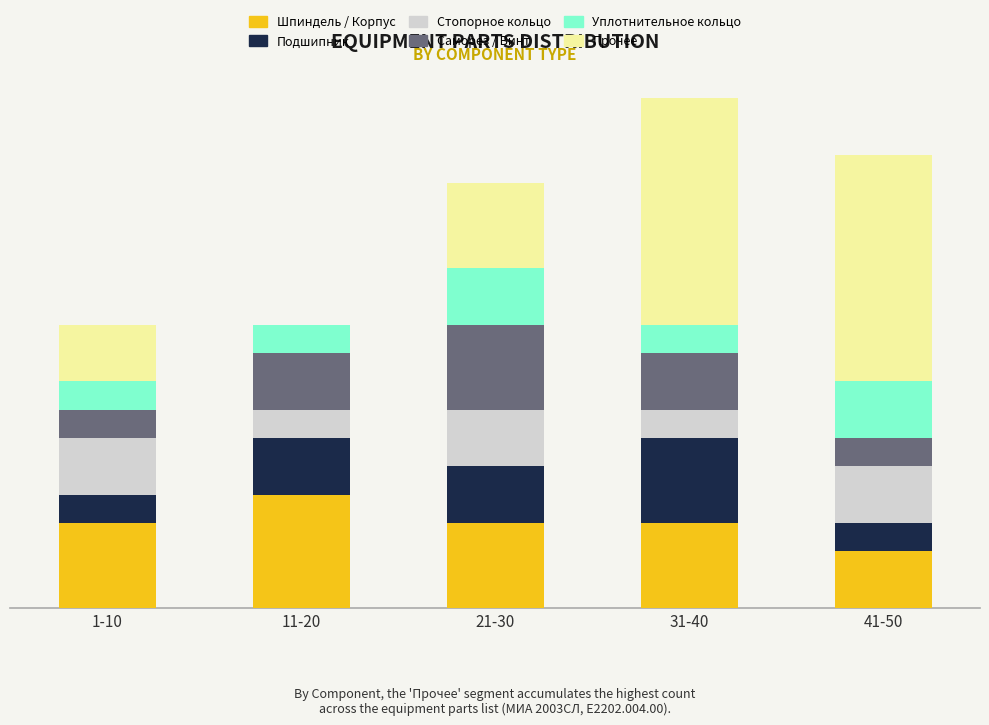

What are all the series names shown in the legend?

Шпиндель / Корпус, Подшипник, Стопорное кольцо, Саморез / Винт, Уплотнительное кольцо, Прочее